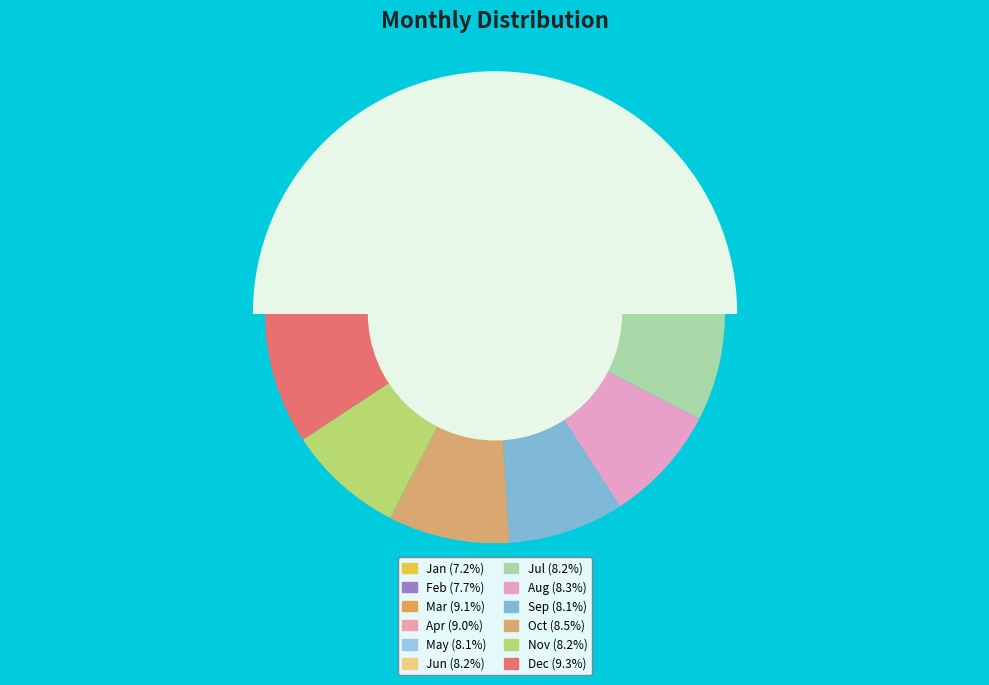

To the nearest percent, what is the difference between the Mar and Sep slice percentages?

1%